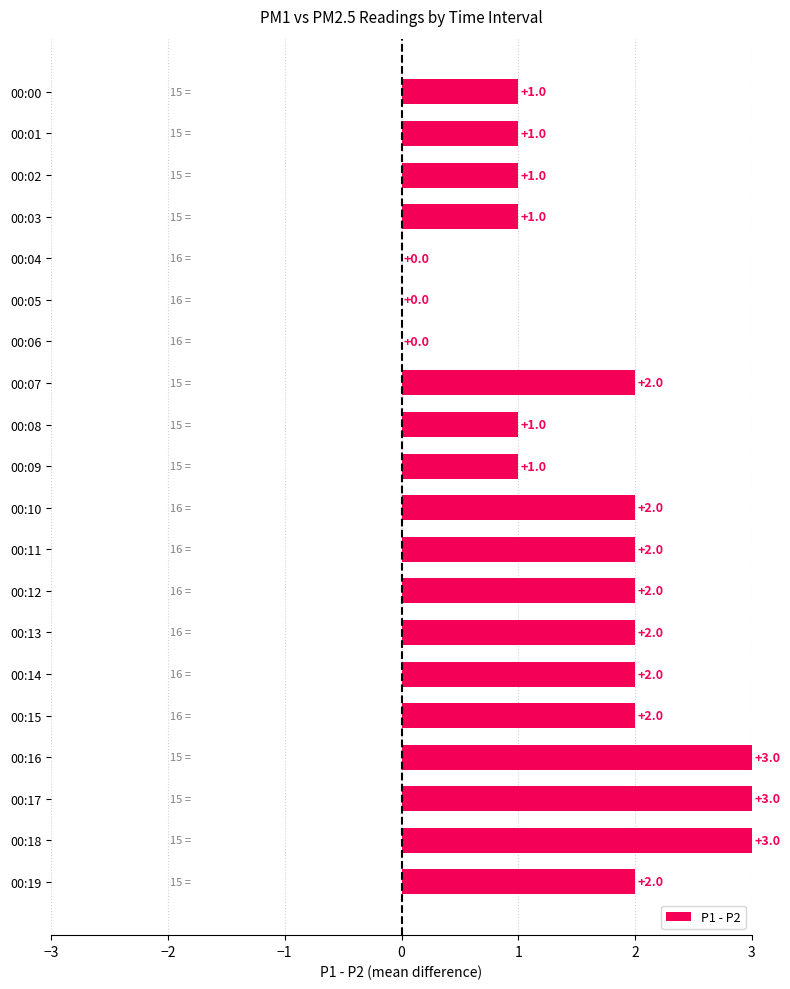

What is the sum of all values?

31